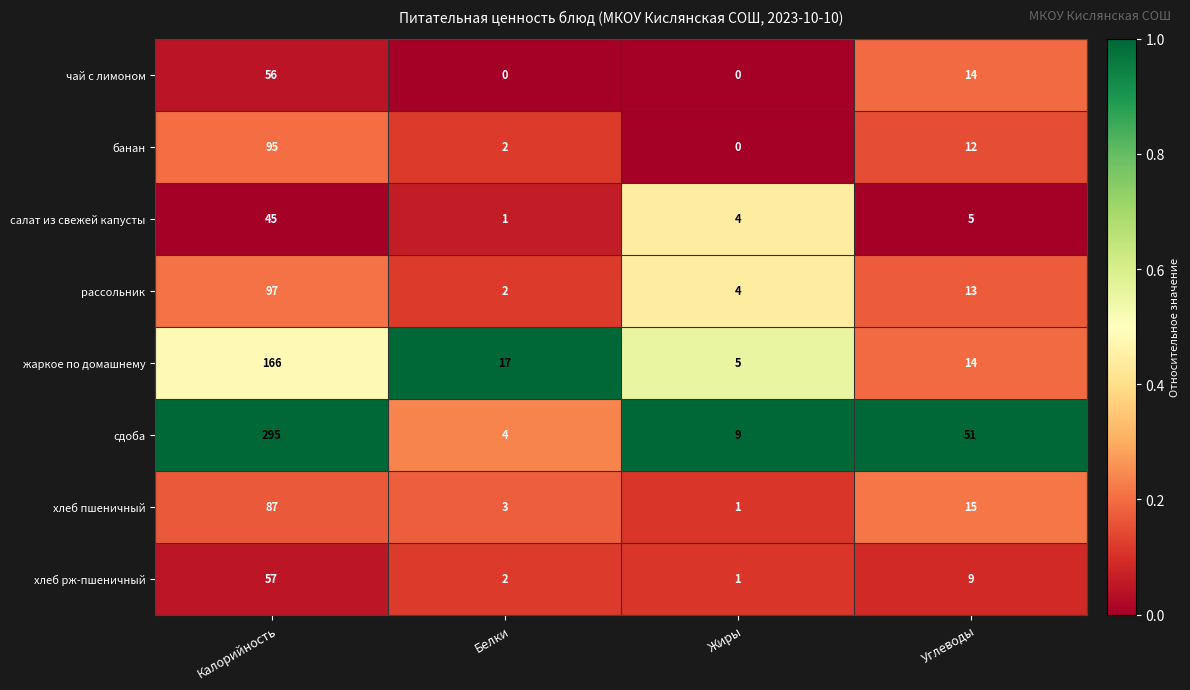

Which series has the widest spread of values?

сдоба